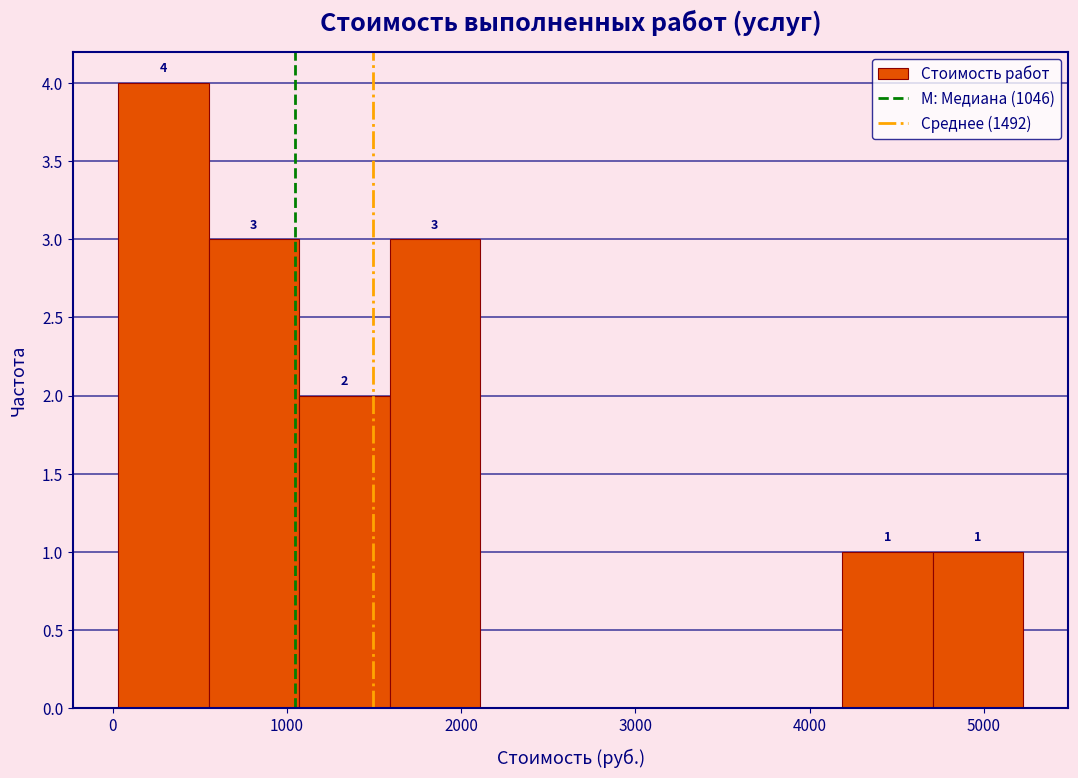

Which range on the x-axis has the tallest bar?

0 to 600